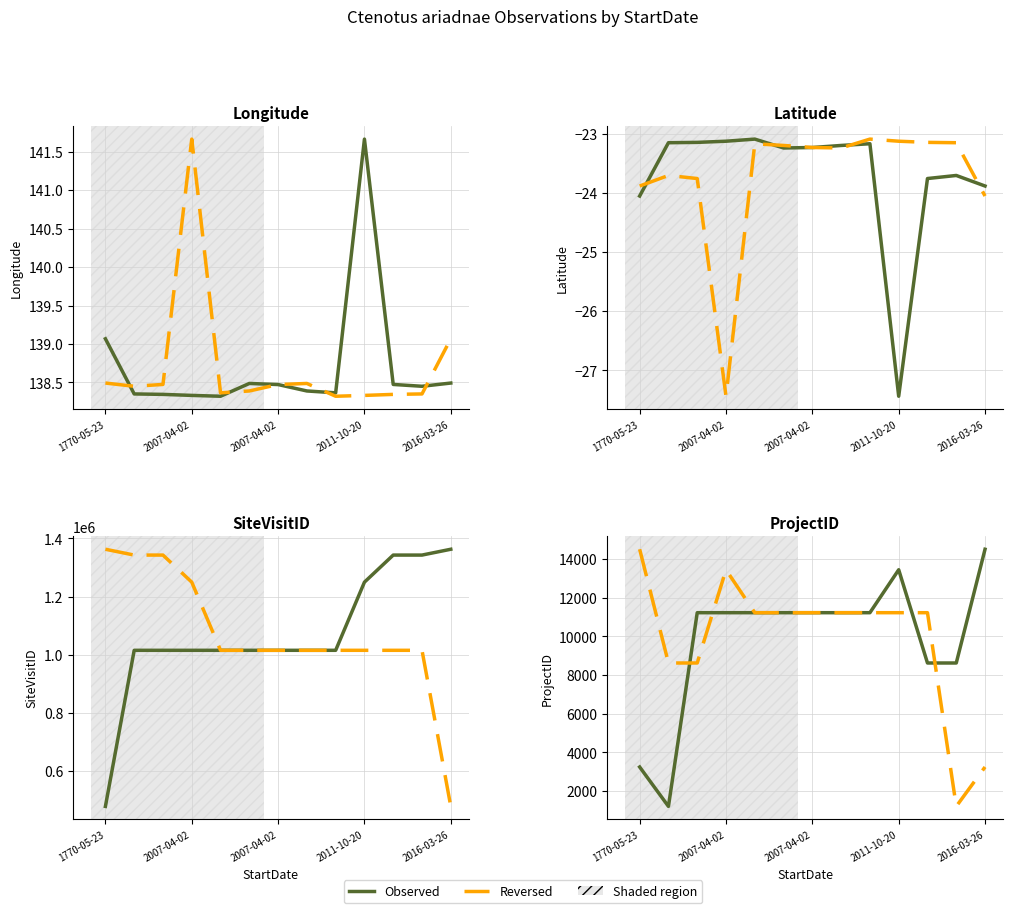

Is the value of Latitude at 1770-05-23 greater than the value of SiteVisitID at 2007-04-02?

No